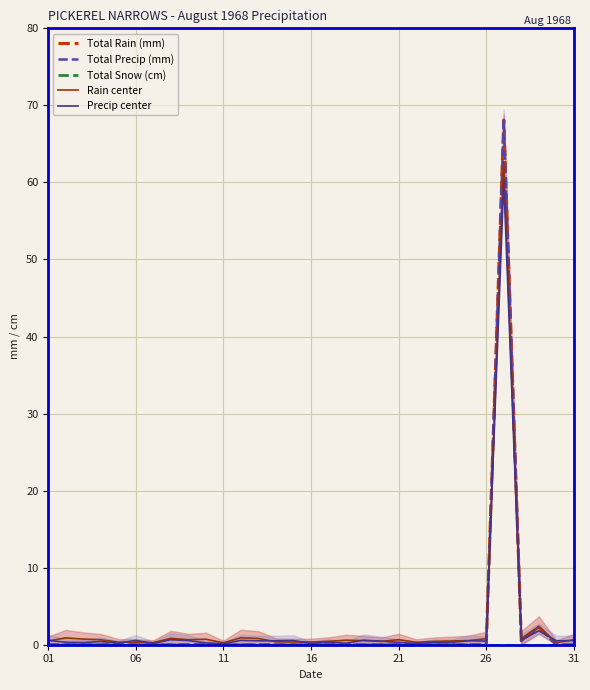

Does the chart have visible grid lines?

Yes